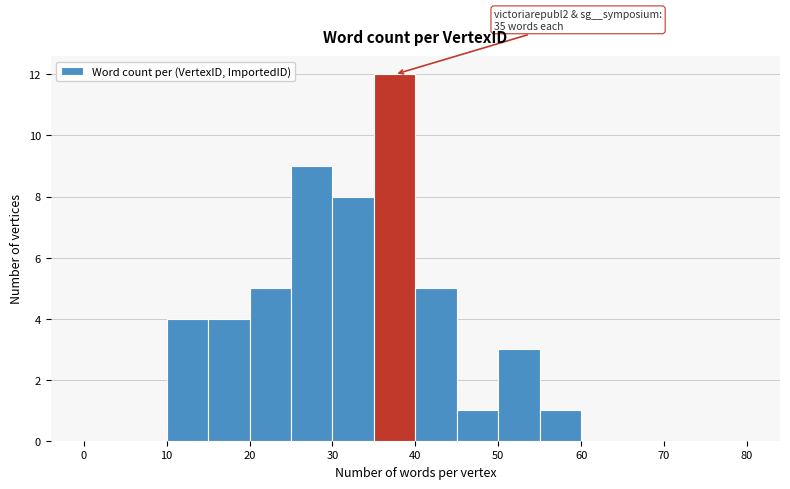

Over which range of the x-axis is the bar tallest?

35 to 40